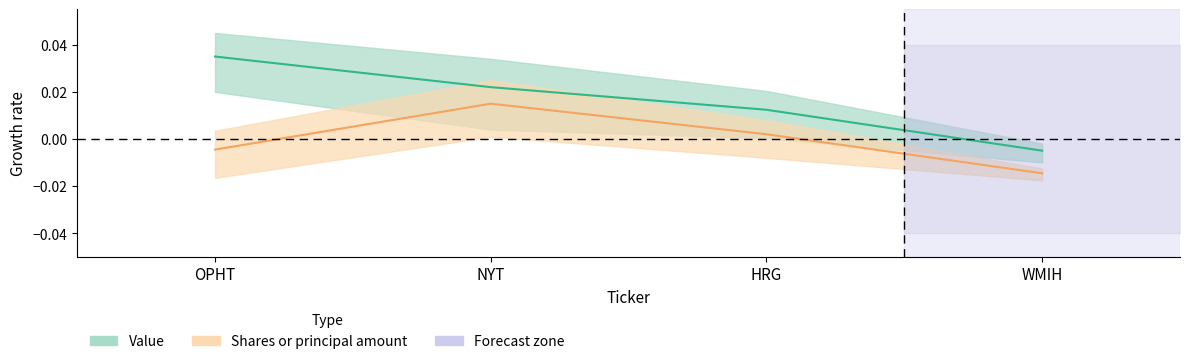

The value of Value at NYT is 0.0. True or false?

True